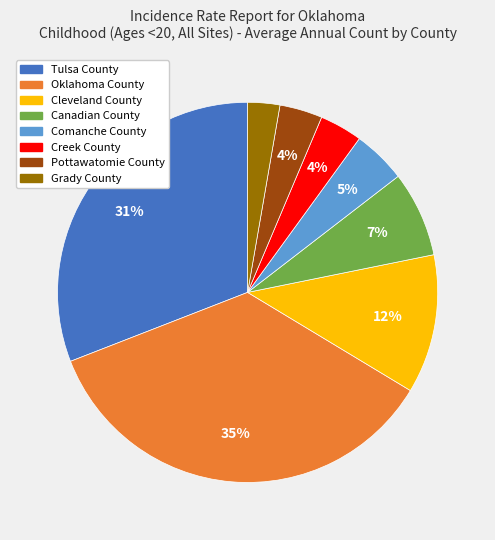

Does Tulsa County represent more than half of the total?

No